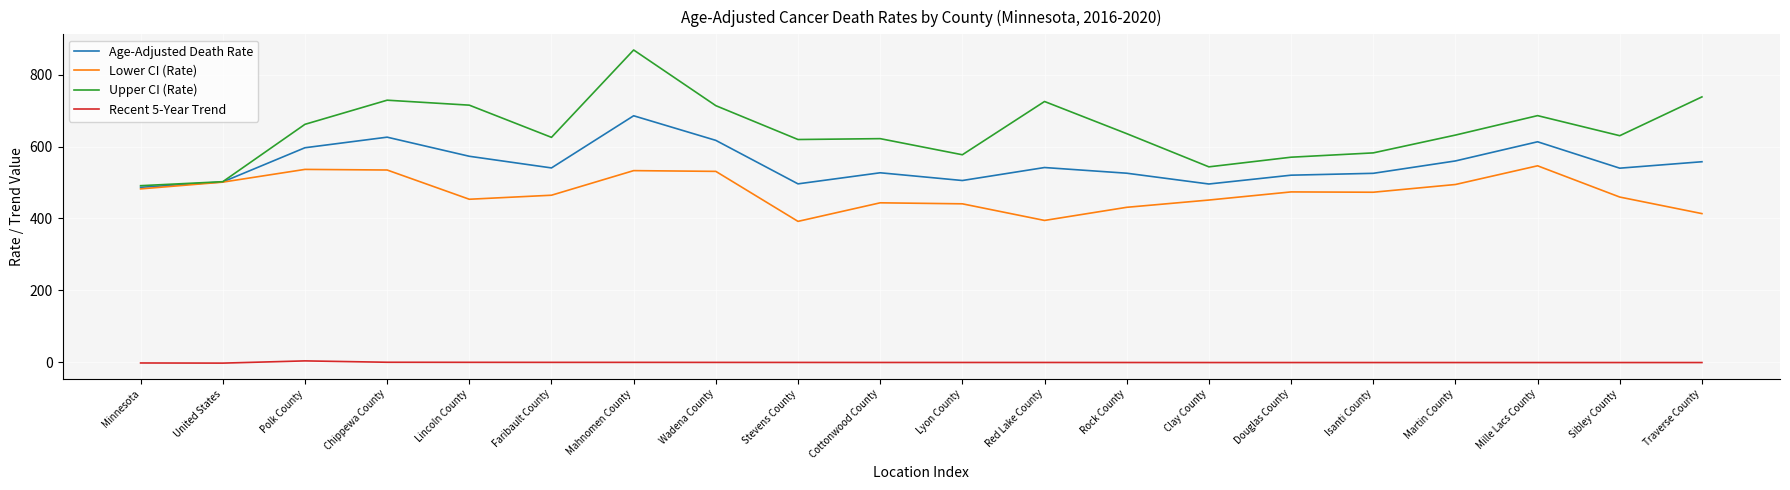

Which series changed the most between United States and Polk County?

Upper CI (Rate)